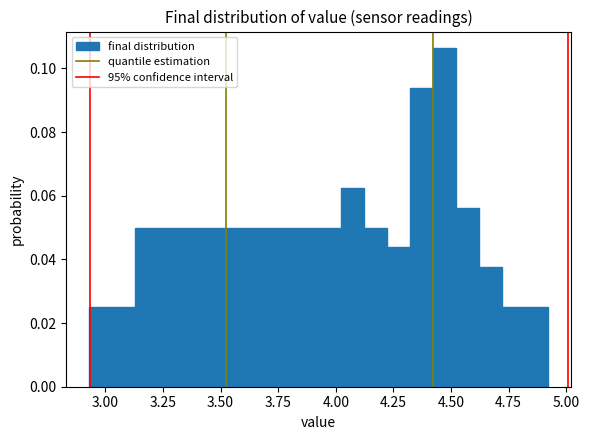

Around what value on the x-axis is the tallest bar? Give the approximate position of its centre, as read against the axis.

4.45